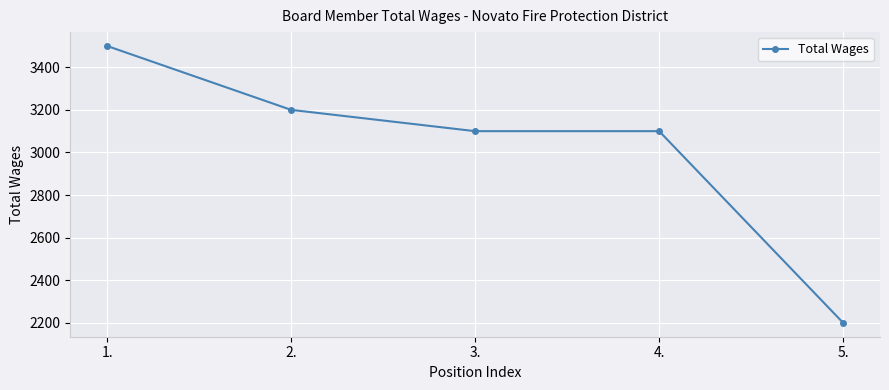

Reading left to right, transcribe all the data shown in this chart.

3500	3200	3100	3100	2200